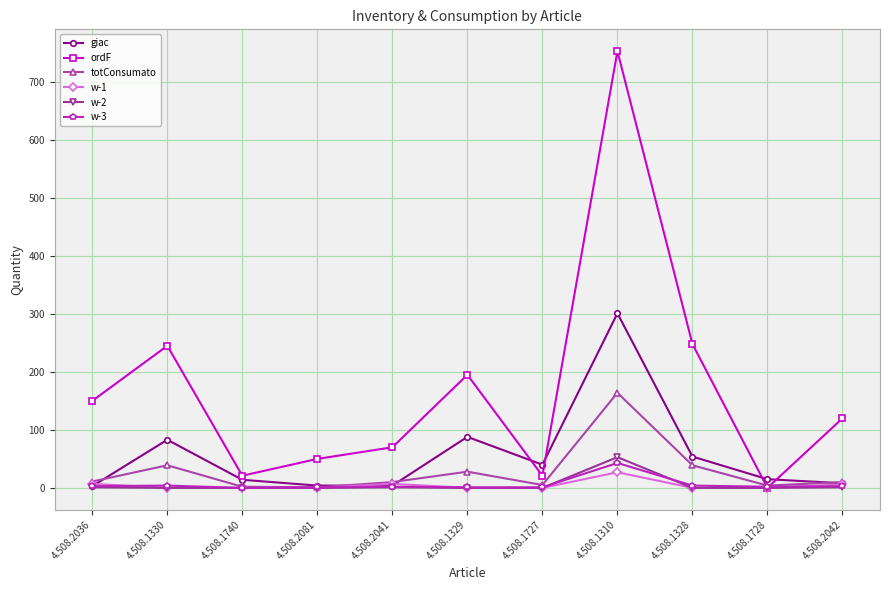

What position from the right is 4.508.2042?

1